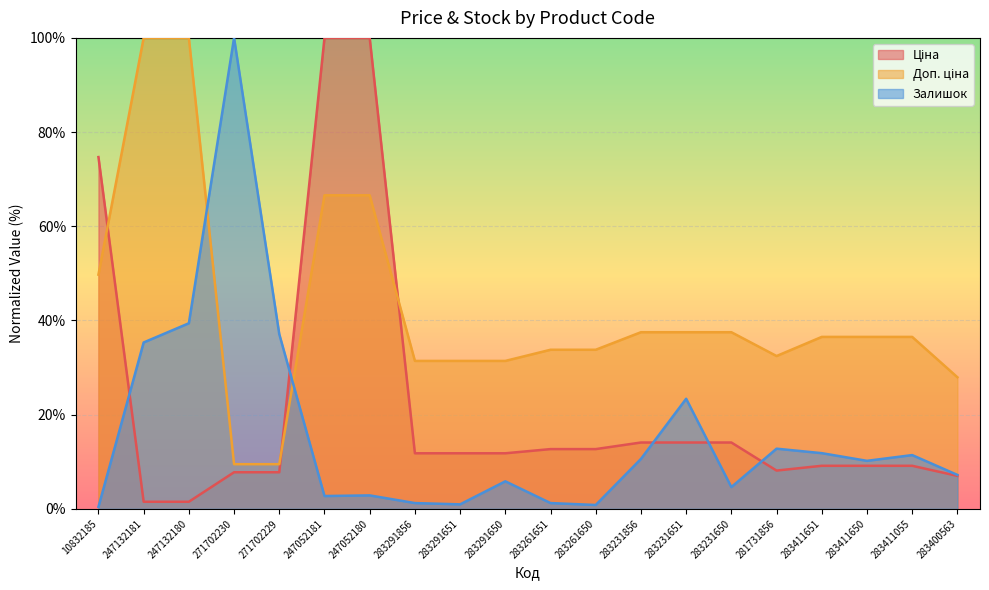

What is the total value across all series at 283261651?

47.7